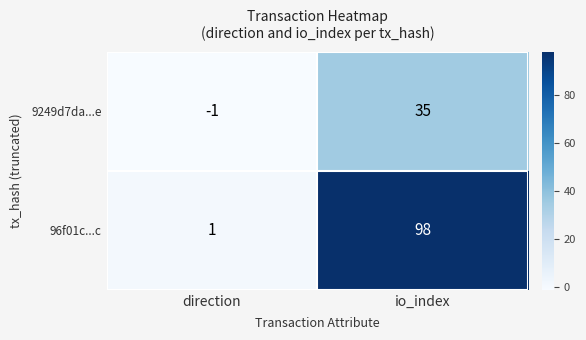

Which series has the widest spread of values?

96f01c...c